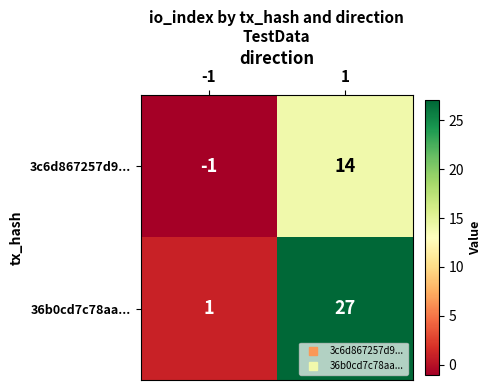

Rank the series by their average value, from highest to lowest.

36b0cd7c78aa..., 3c6d867257d9...